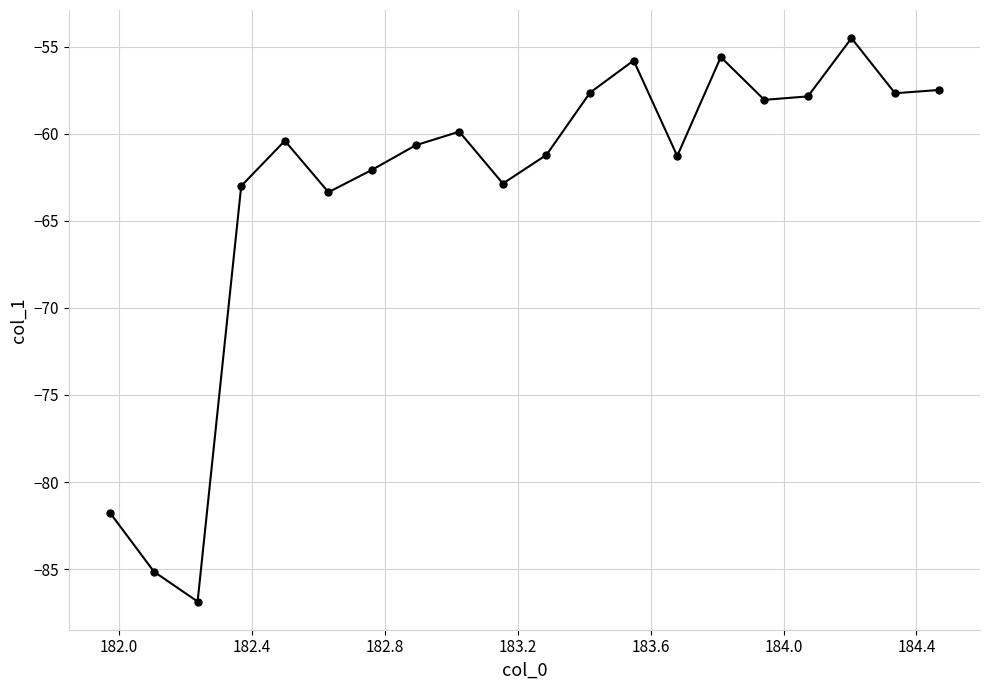

What is the value of the 8th point from the left?

-60.7